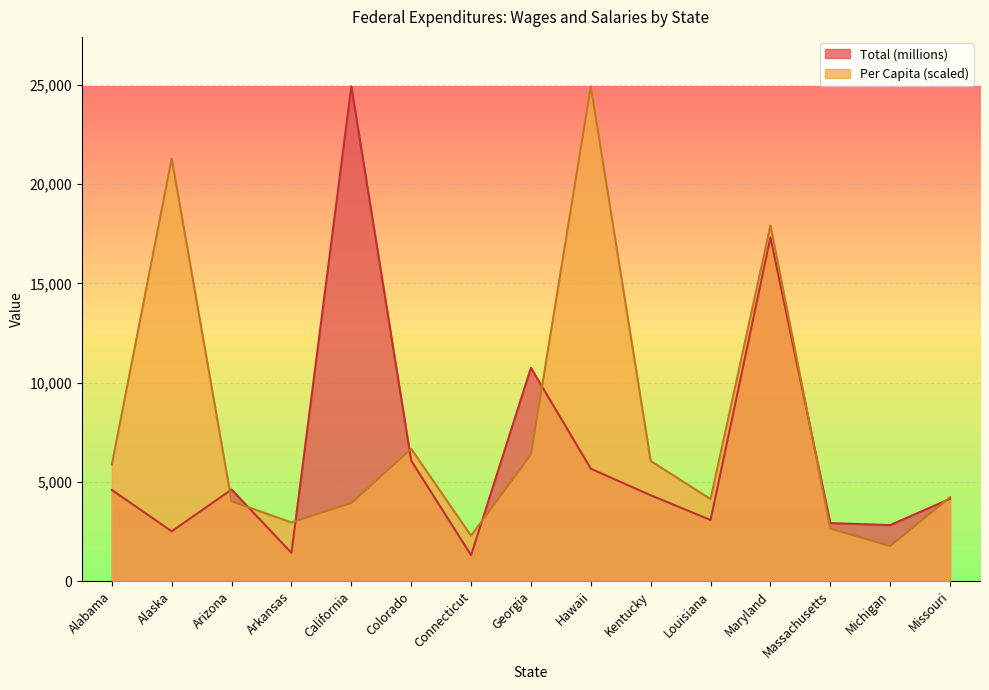

What is the difference between the Total (millions) values at Louisiana and Alabama?

1513.1